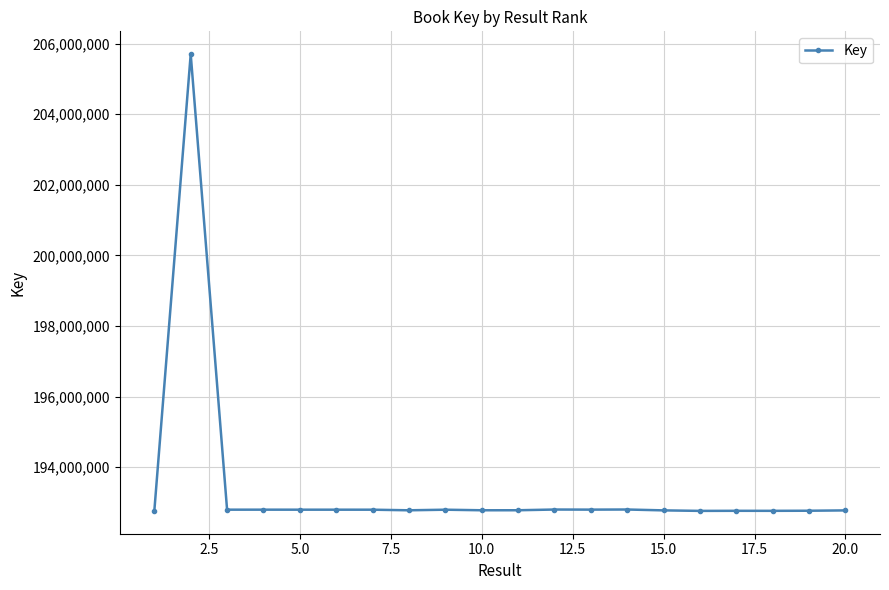

What is the minimum value shown in the chart?

192762210